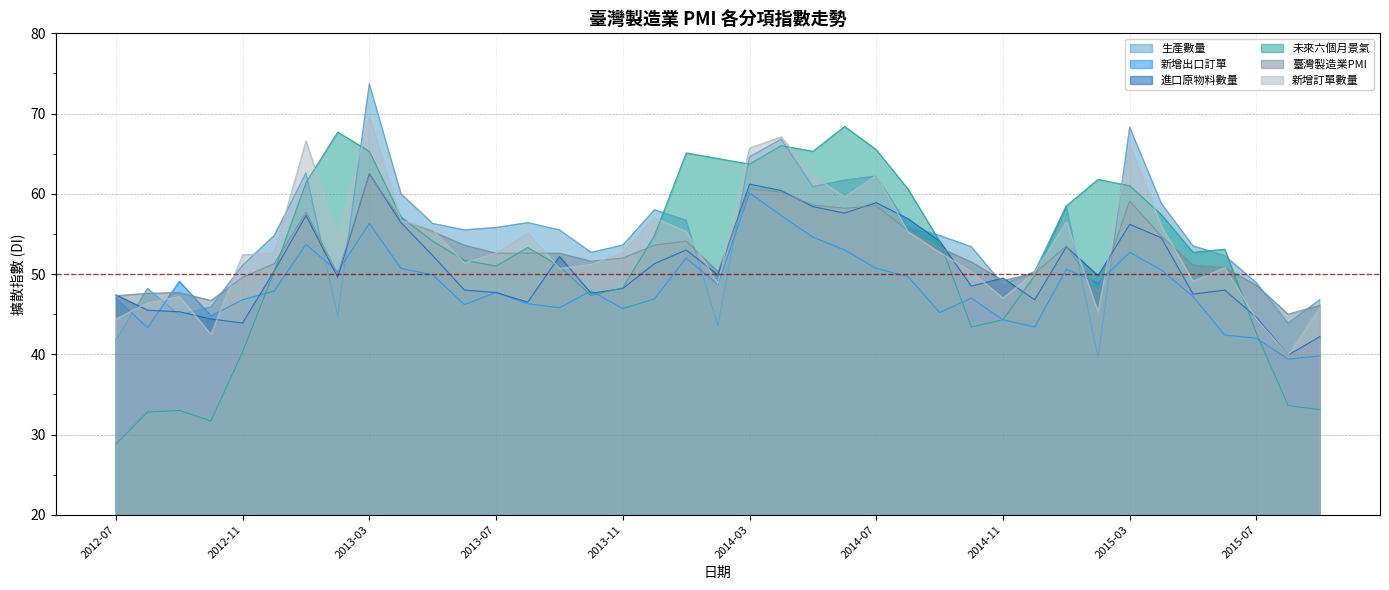

What is the total value across all series at 2013-01?

359.3